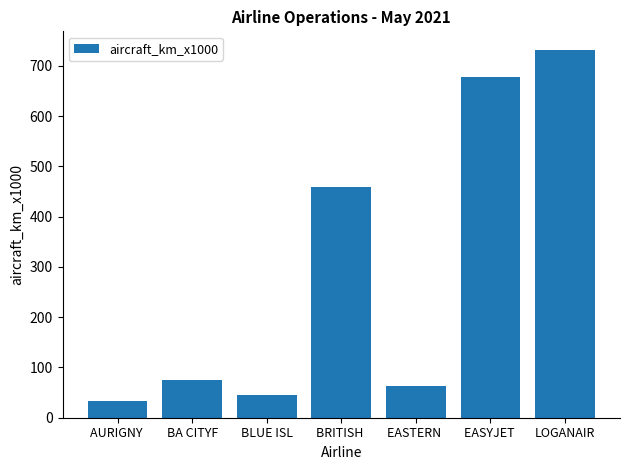

What is the approximate value at LOGANAIR, to the nearest 100?

700